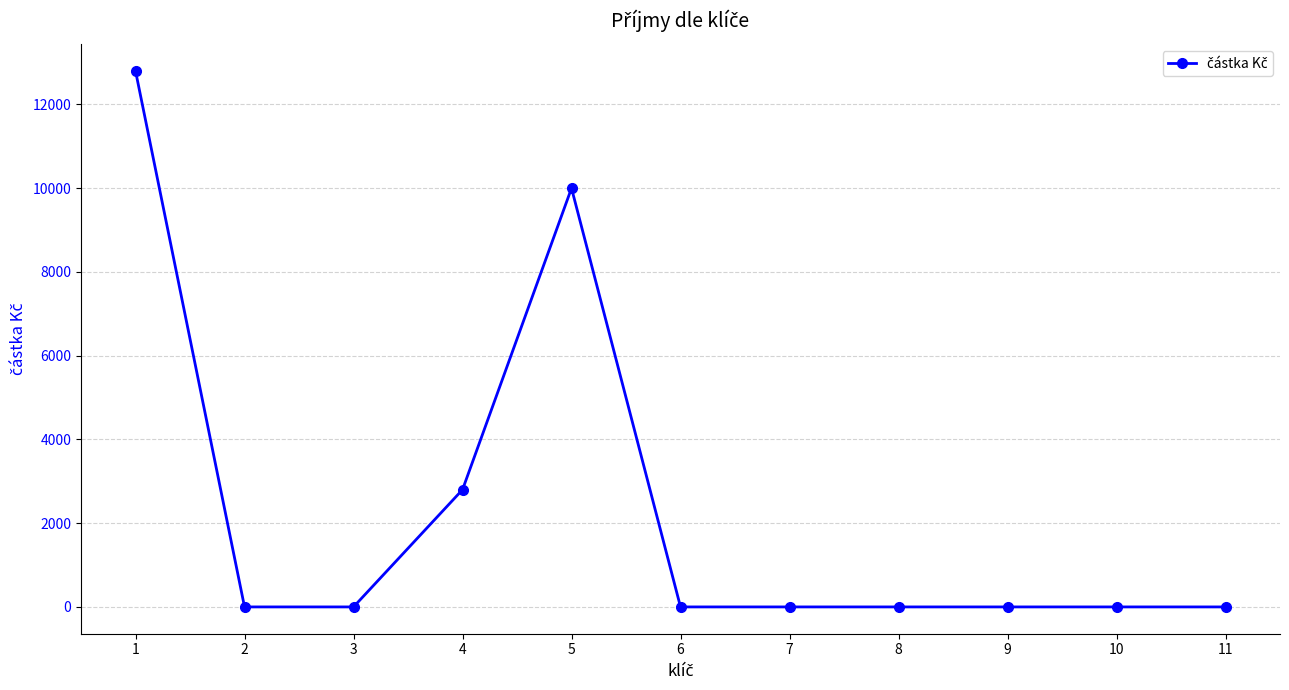

How many categories are shown in the chart?

11